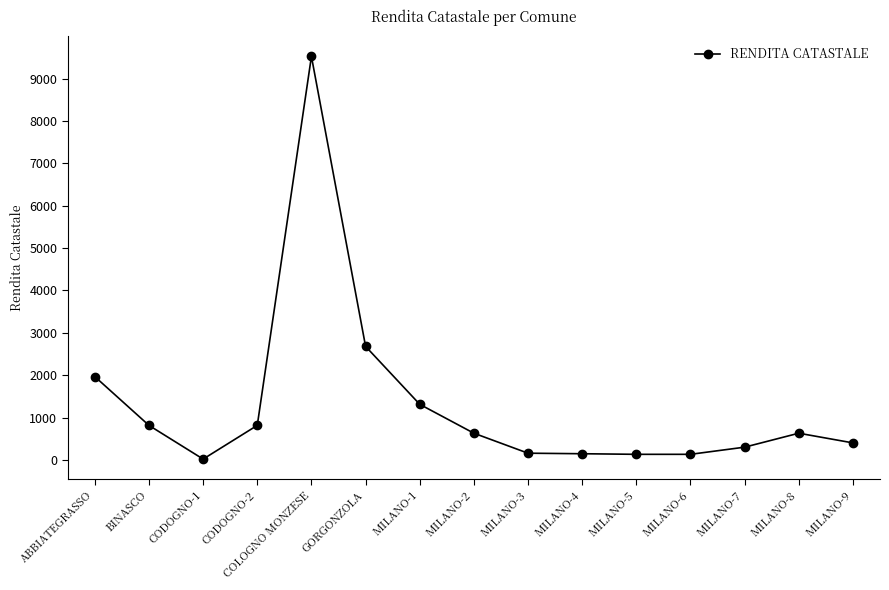

At which label is the value closest to 4771?

GORGONZOLA